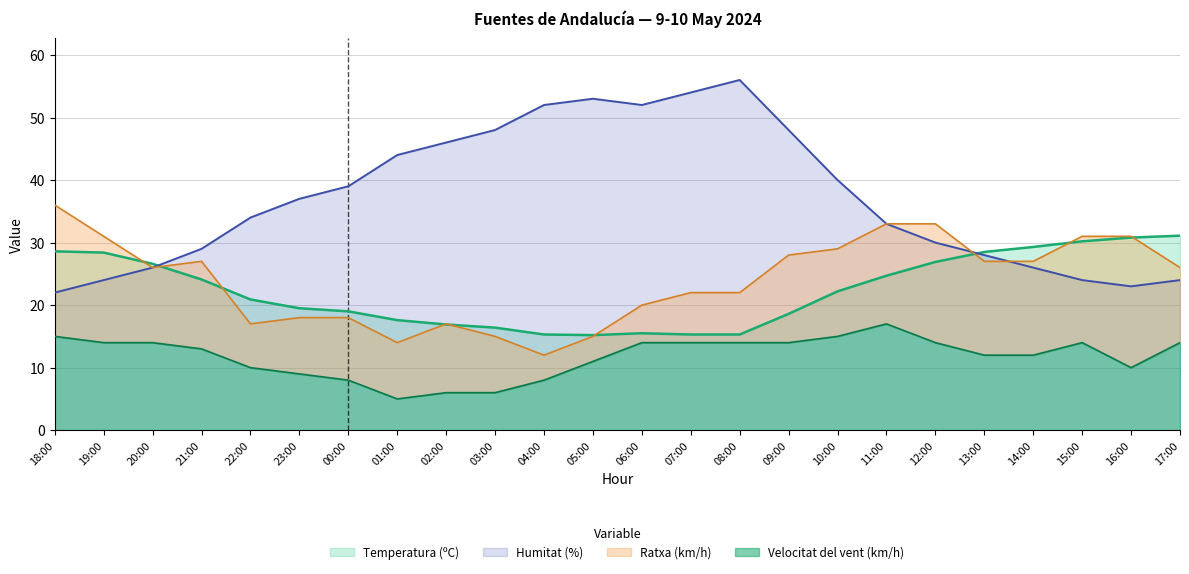

What is the label of the 21st point from the right?

21:00